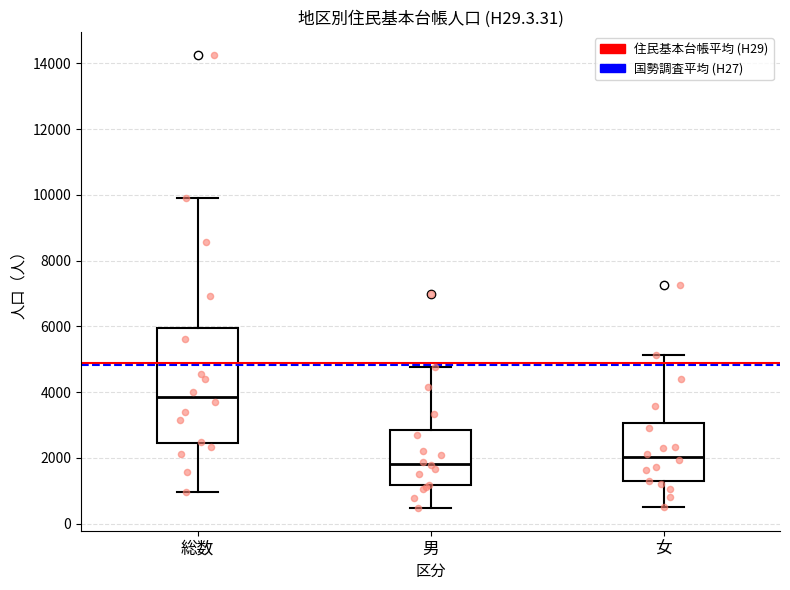

Comparing the boxes themselves (not the whiskers), which one is the tallest?

総数